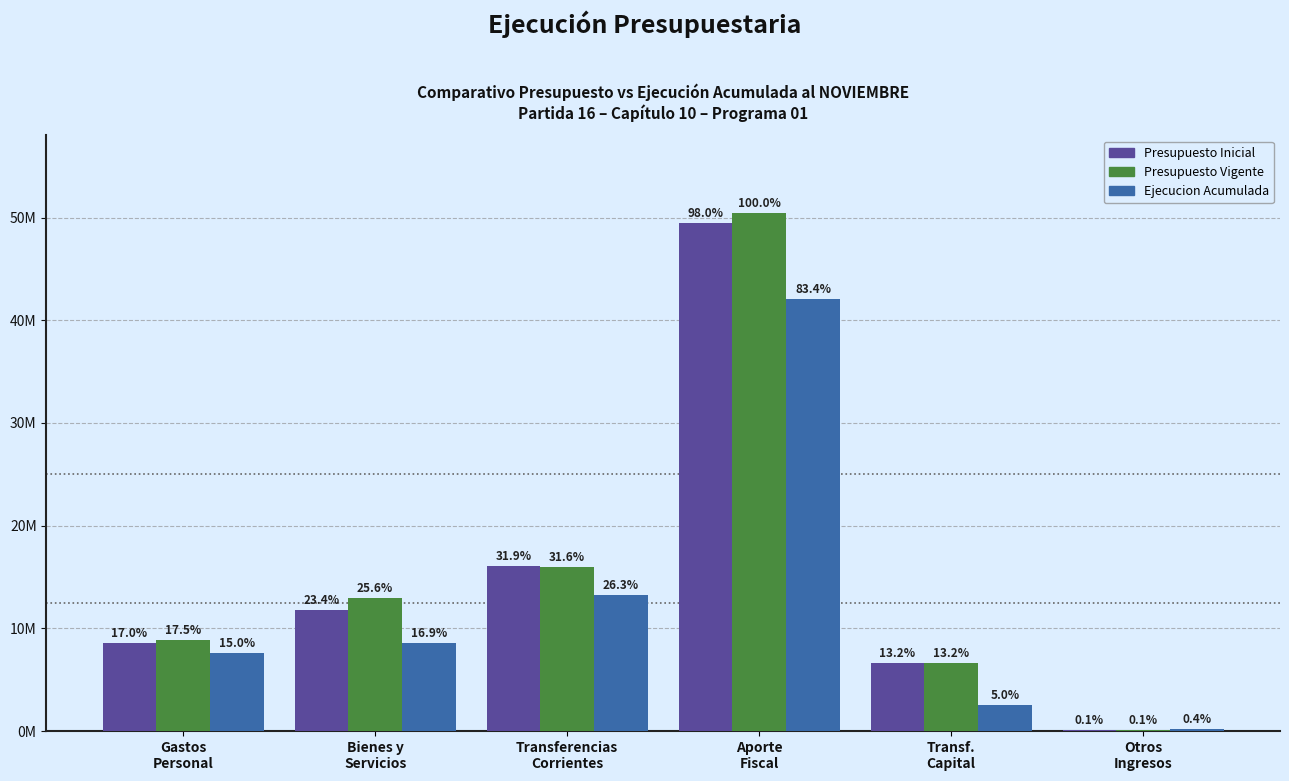

Does the chart contain stacked bars?

No